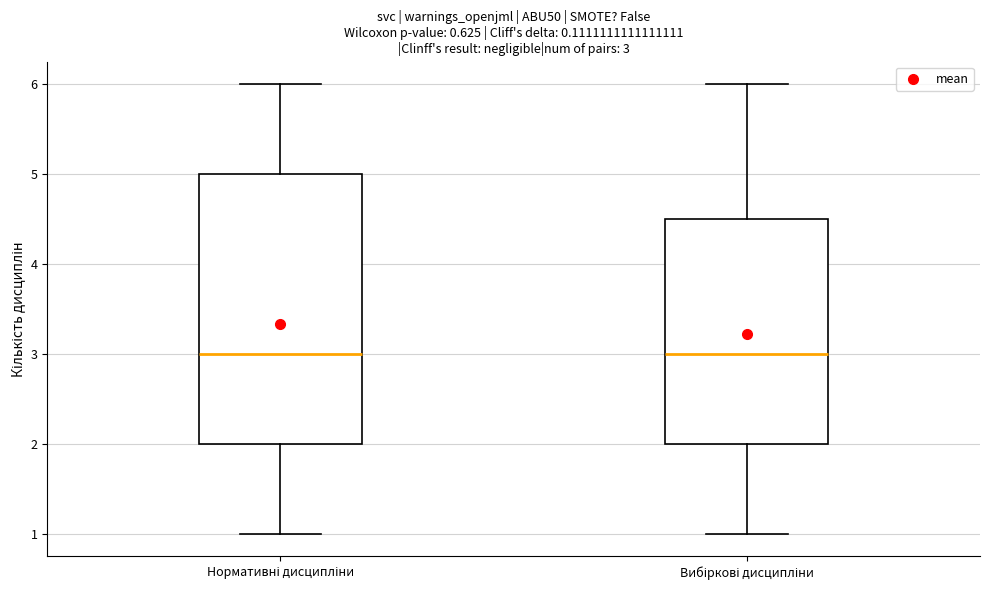

Comparing the boxes themselves (not the whiskers), which one is the tallest?

Нормативні дисципліни